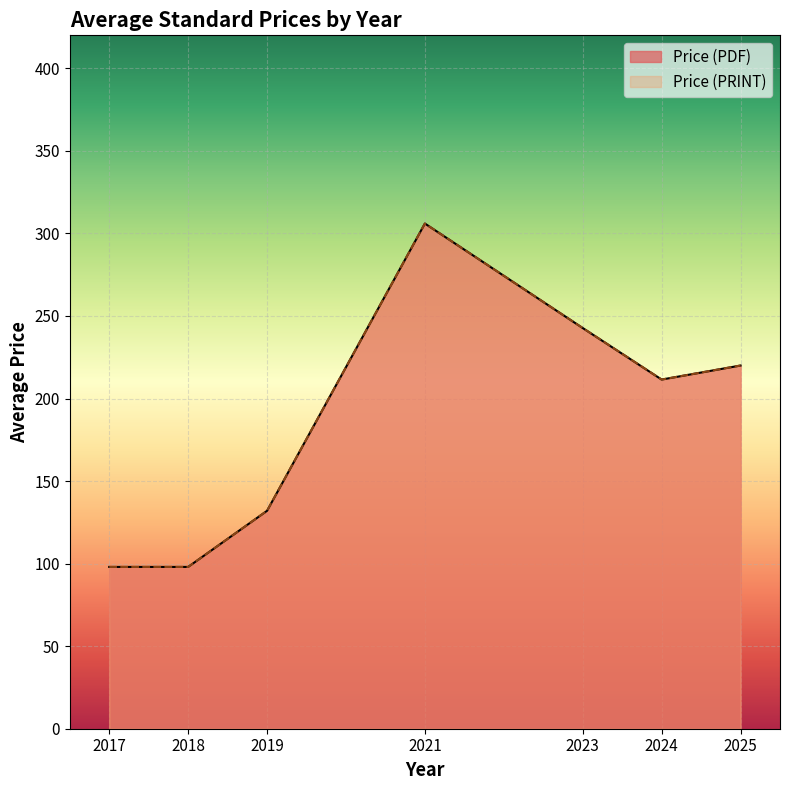

Is it true that Price (PRINT) equals 534 at 2021?

False